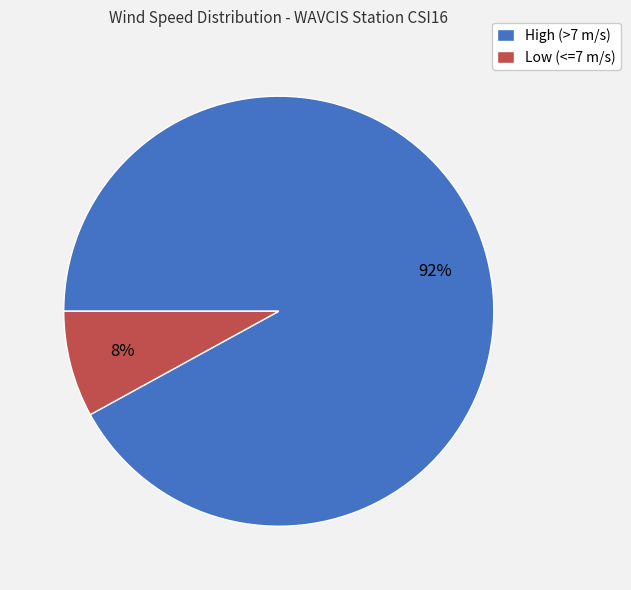

Approximately how many times larger is the value at High (>7 m/s) compared to Low (<=7 m/s)?

11.5